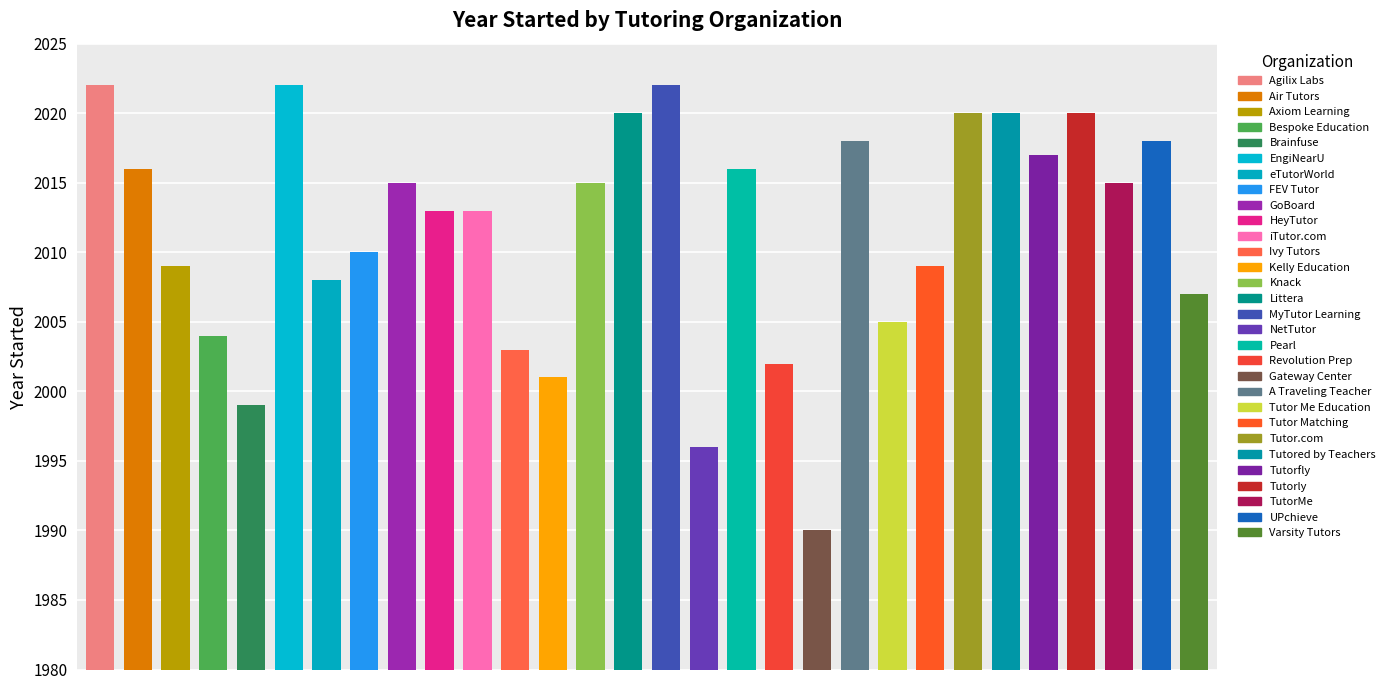

What is the difference between the maximum and minimum values?

32